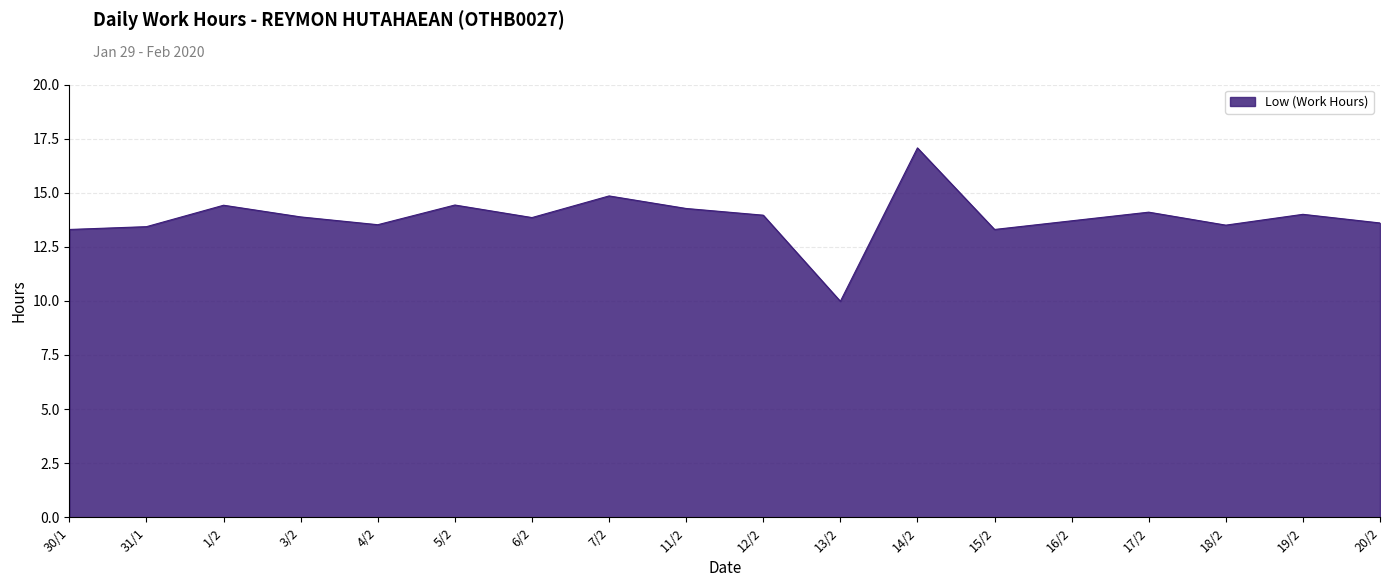

True or false: there are more than 1 points higher than both neighbors.

True